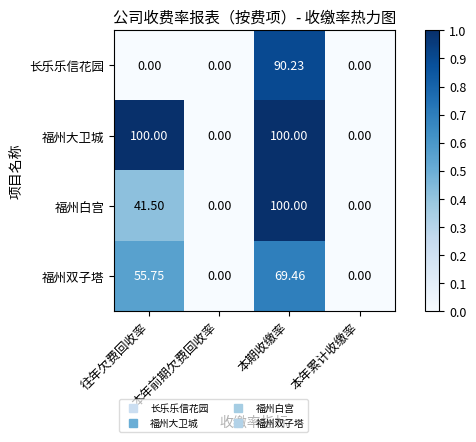

Which category has the highest value in the 福州双子塔 series?

本期收缴率